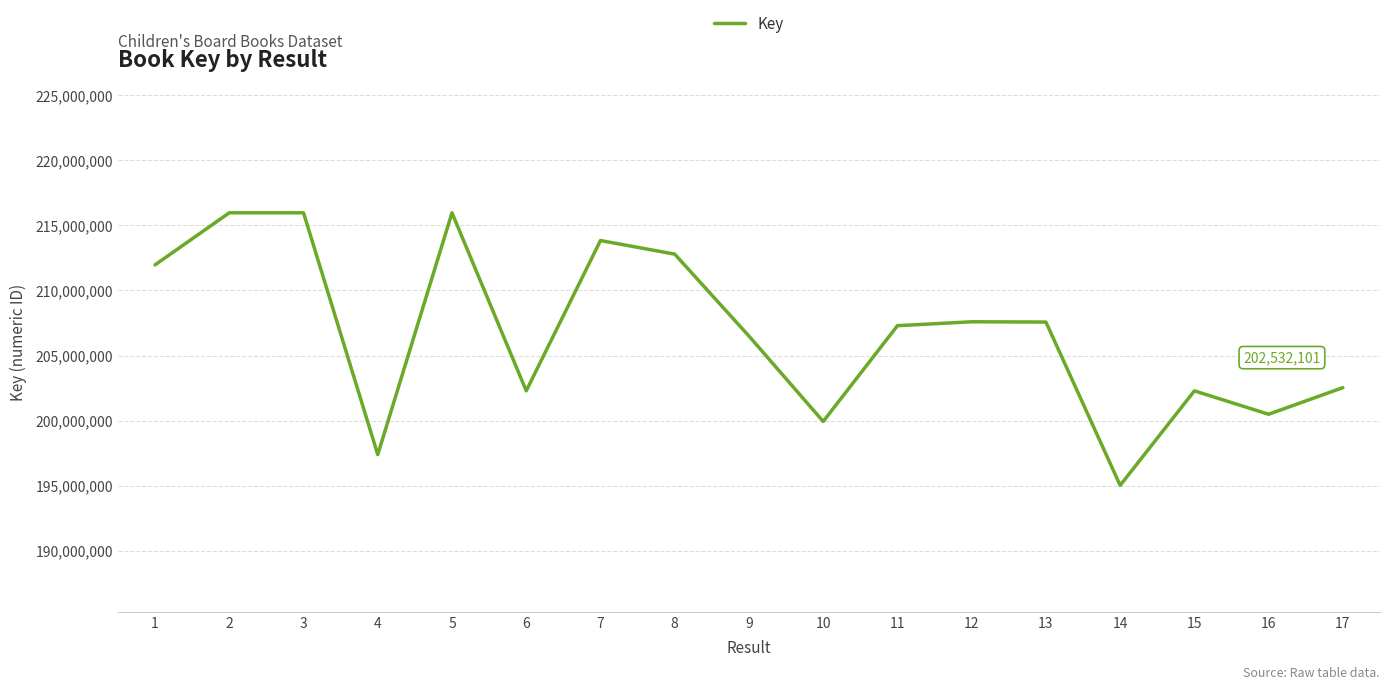

Is it true that the value at 13 is 207574474?

True